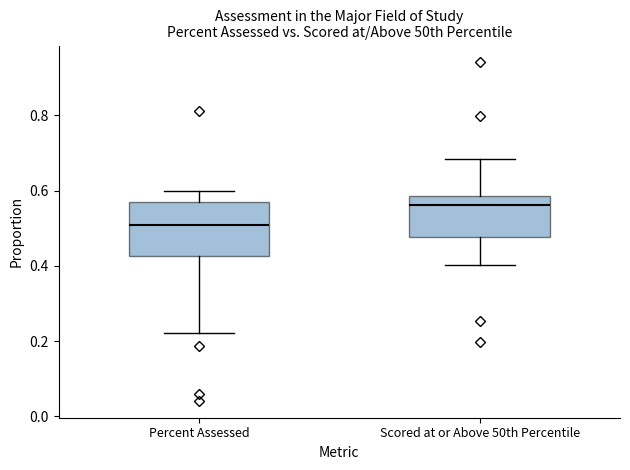

Where does the lower whisker of the box for Scored at or Above 50th Percentile end on the y-axis? The values are not printed on the chart, so give them approximately, as read against the axis.

0.40